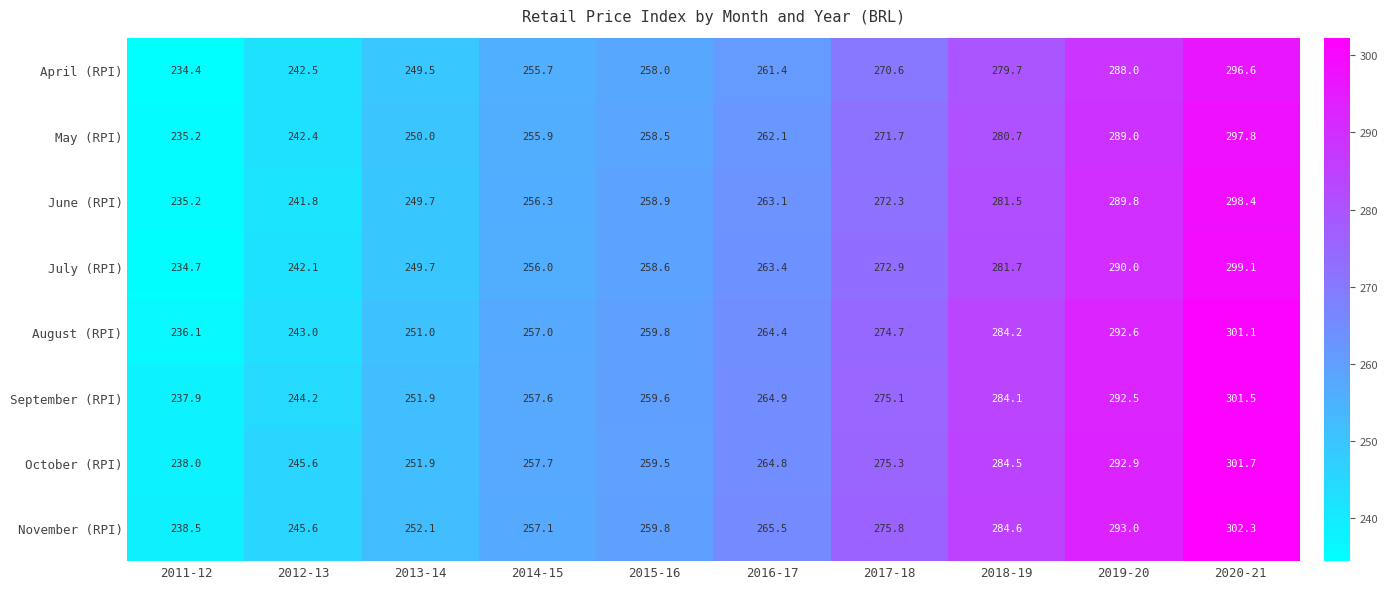

Which category has the highest value across all series?

2020-21